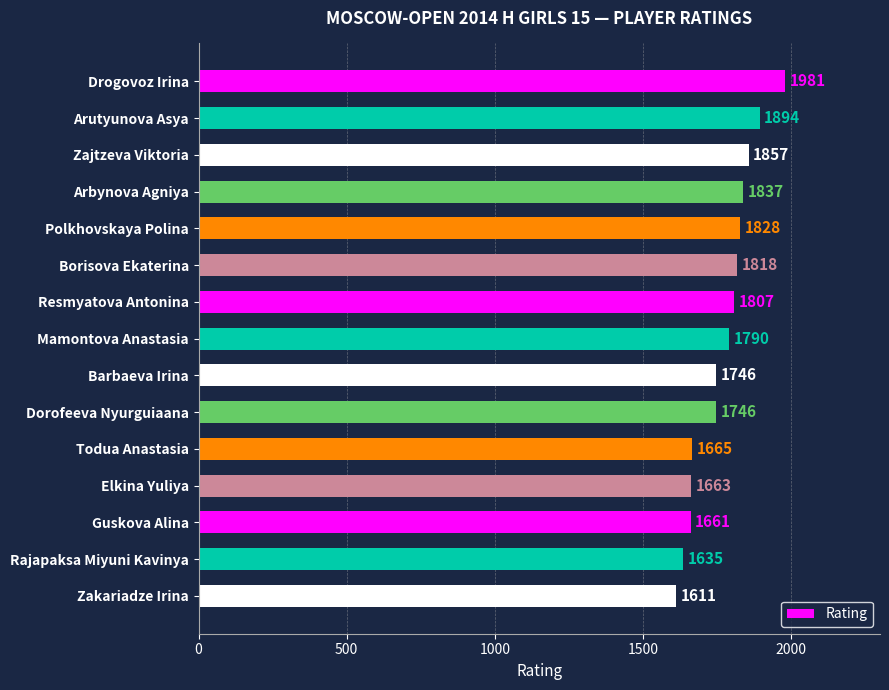

What is the difference between the maximum and minimum values?

370